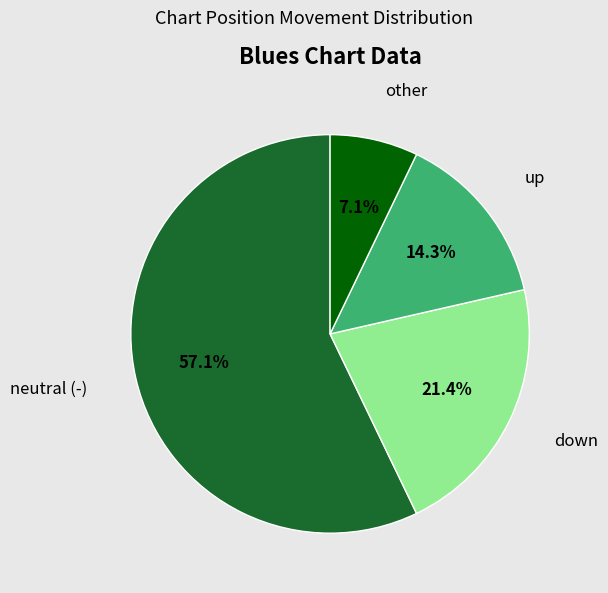

To the nearest percent, what is the difference between the other and up slice percentages?

7%